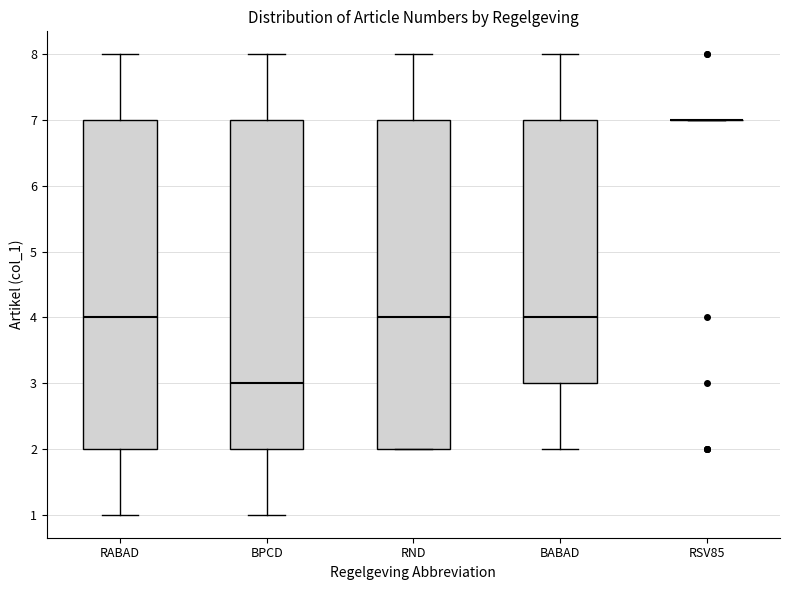

Where does the lower whisker of the box for BPCD end on the y-axis? The values are not printed on the chart, so give them approximately, as read against the axis.

1